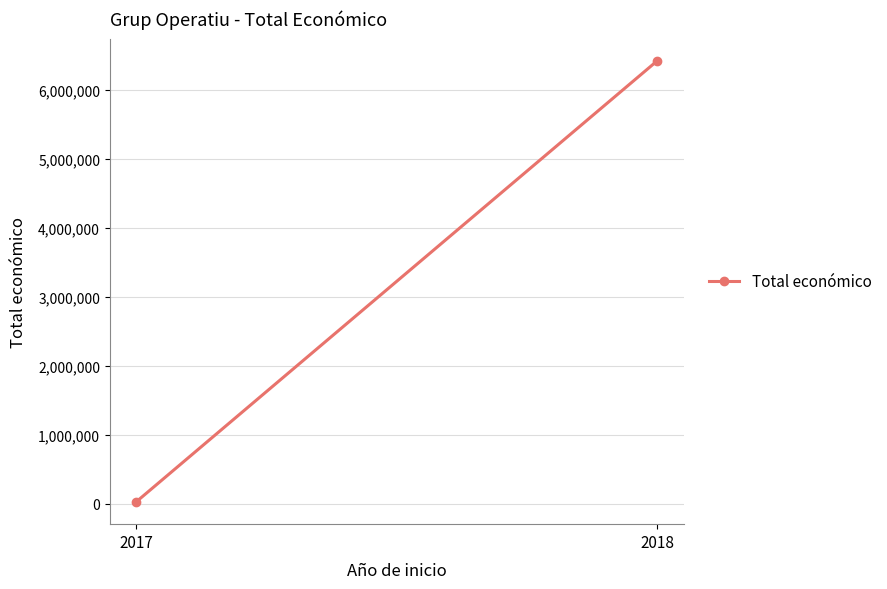

What is the minimum value shown in the chart?

21000